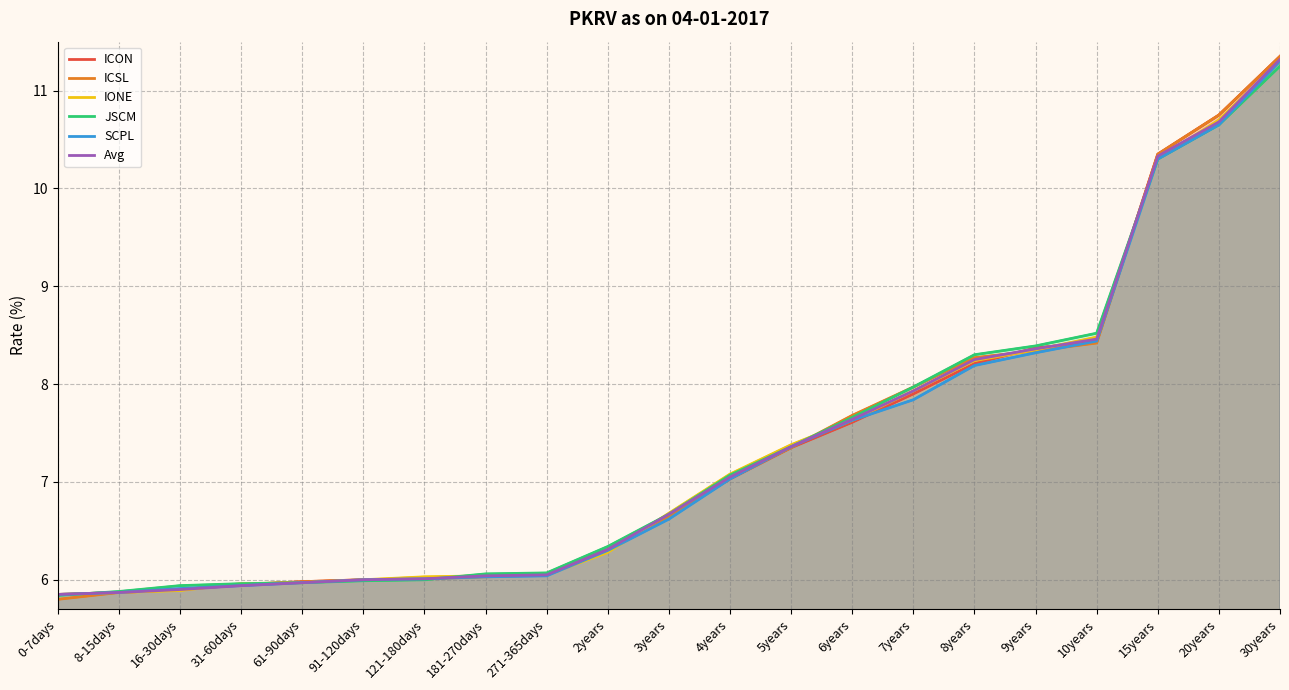

What is the lowest value of the ICSL series?

5.8